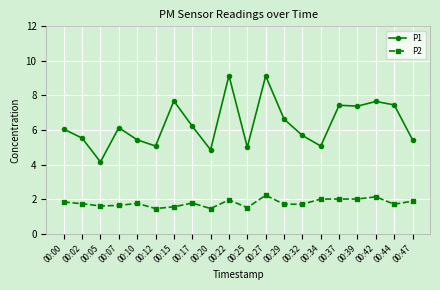

True or false: P1 has a value of 9.2 at 00:22.

True